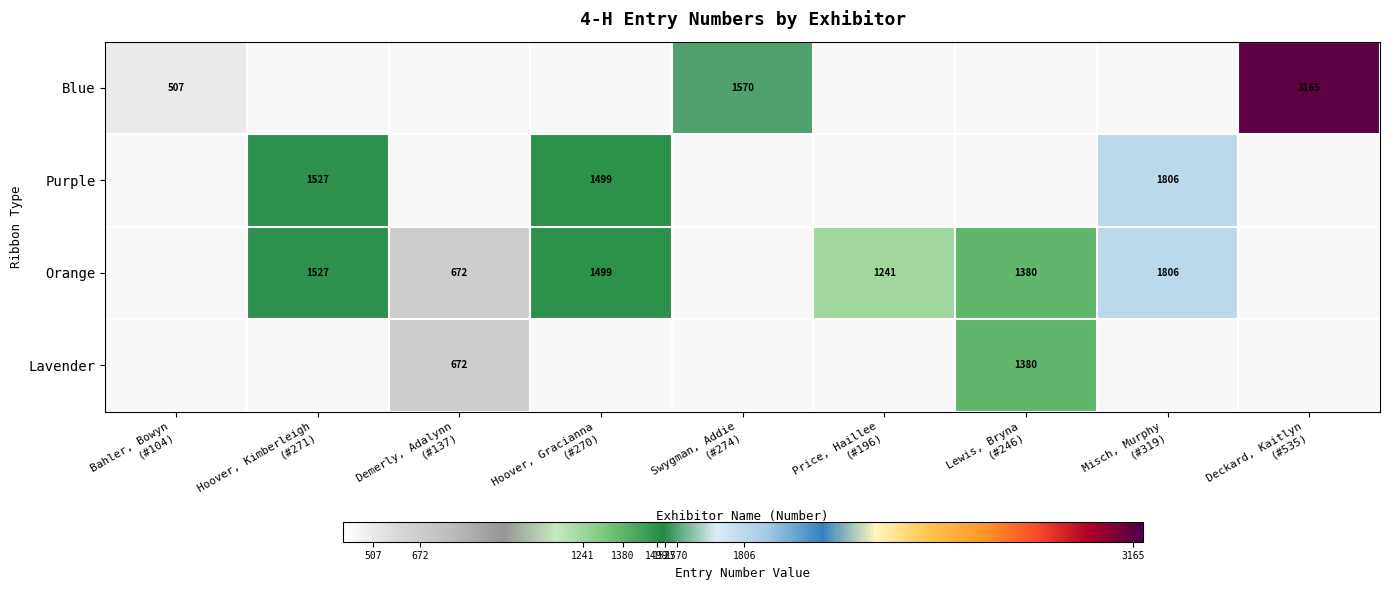

How many data points does each series have?

9